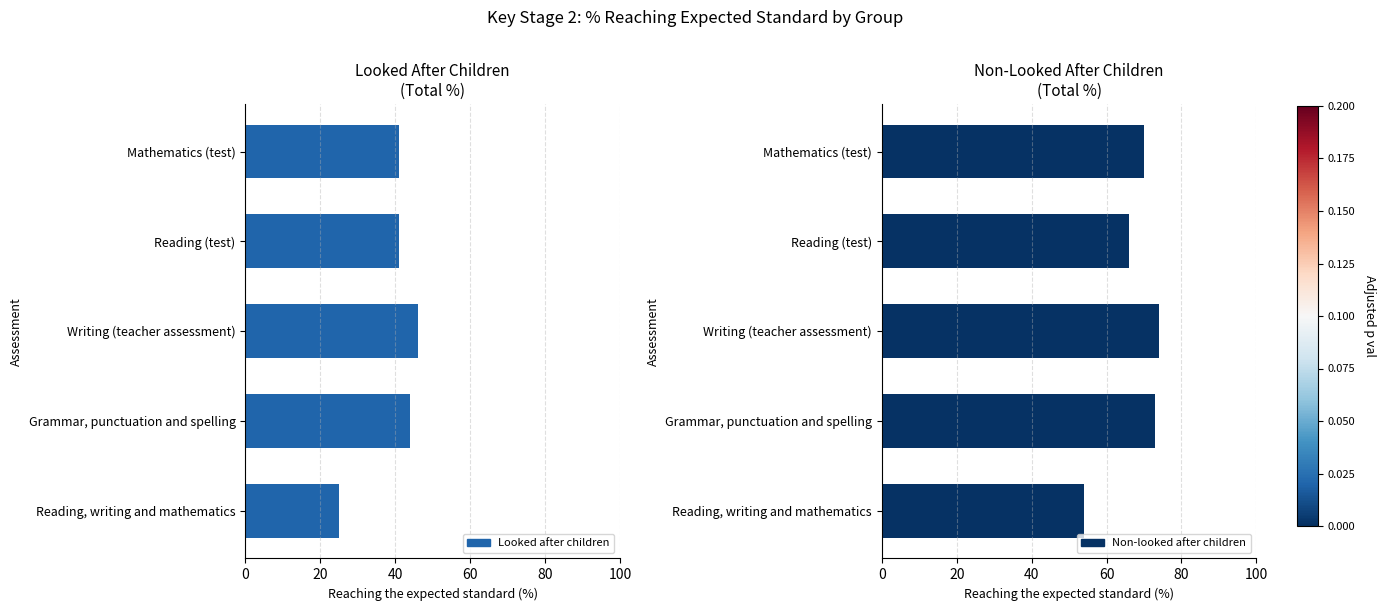

What is the sum of the Looked after children values at Mathematics (test) and Grammar, punctuation and spelling?

85